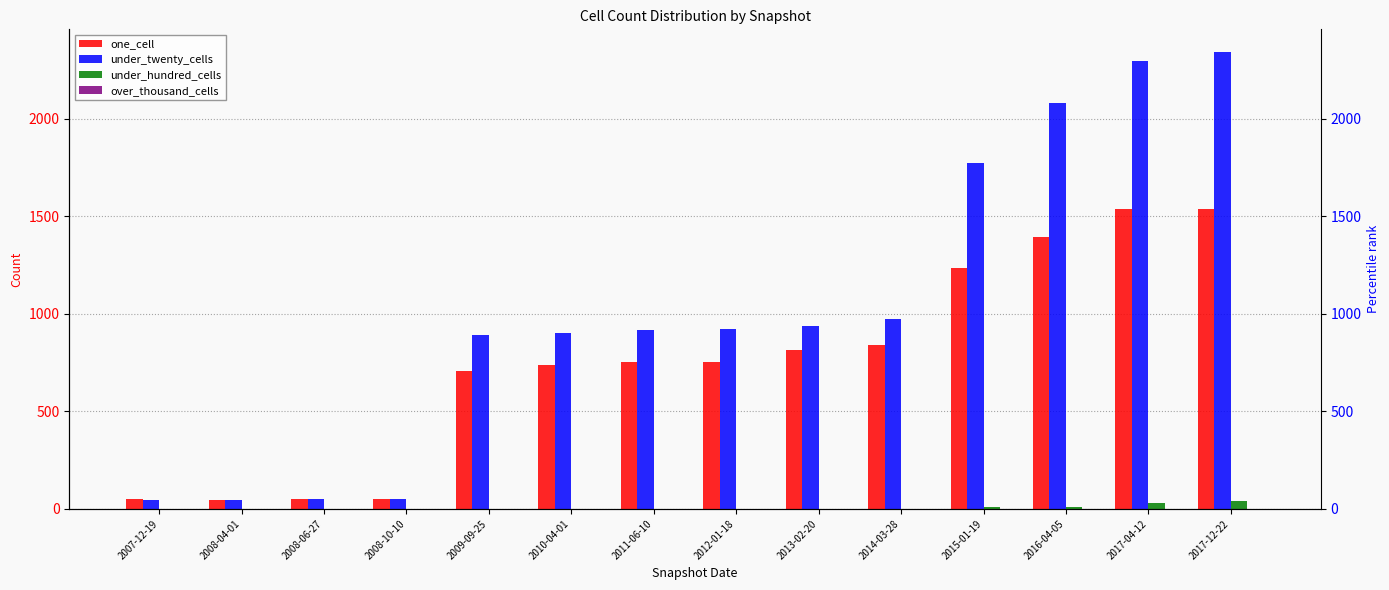

Rank the series at 2016-04-05 from highest to lowest value.

under_twenty_cells, one_cell, under_hundred_cells, over_thousand_cells